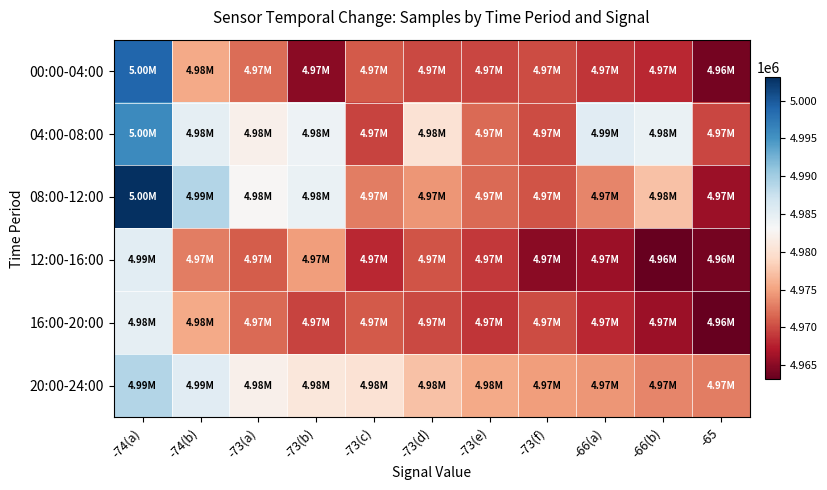

What is the smallest value displayed?

4963113